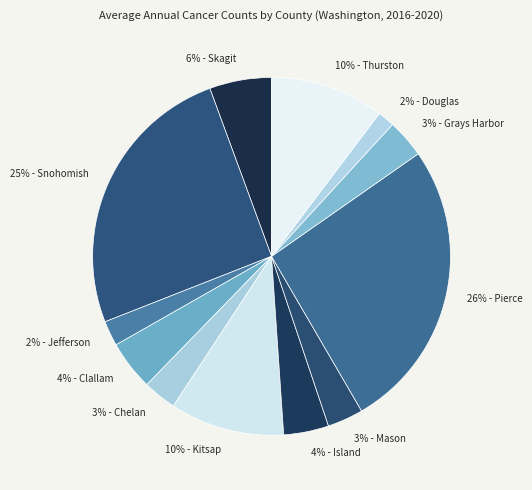

Is there any slice that represents more than half of the pie?

No